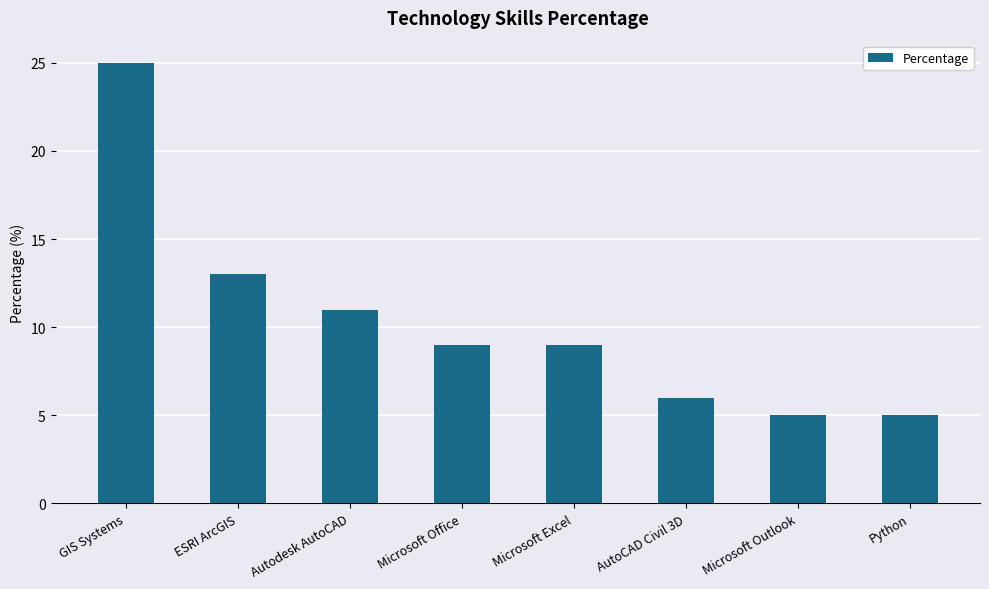

Reading left to right, transcribe all the data shown in this chart.

25	13	11	9	9	6	5	5